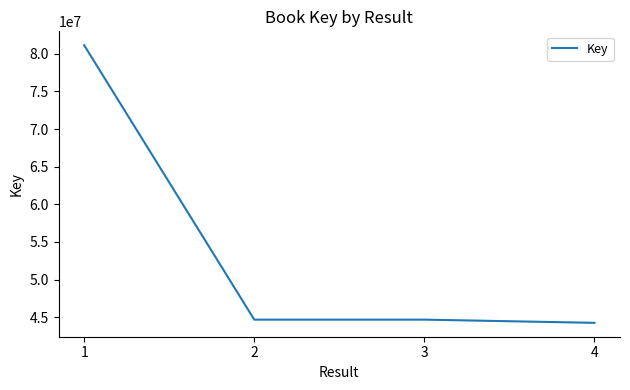

What is the ratio of the value at 2 to the value at 1?

0.6